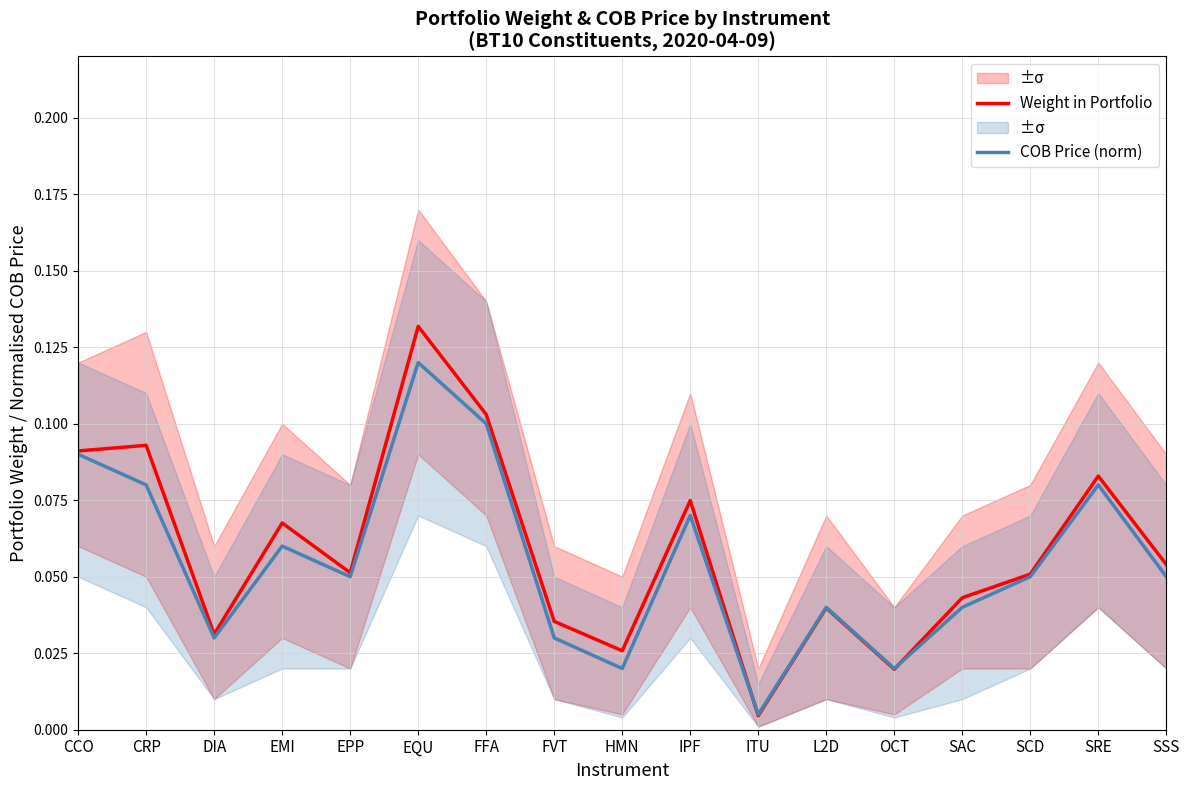

What is the sum of the COB Price (norm) values at DIA and EPP?

0.1